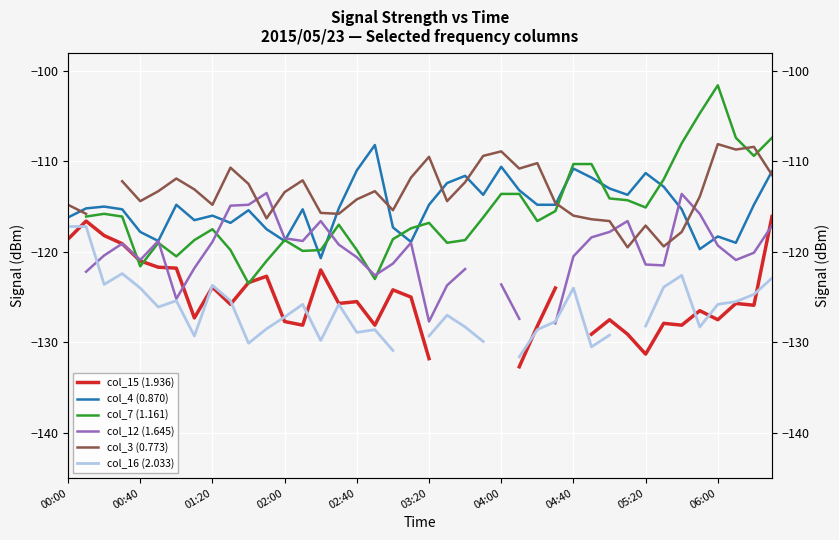

At how many categories does at least one series exceed -110?

10